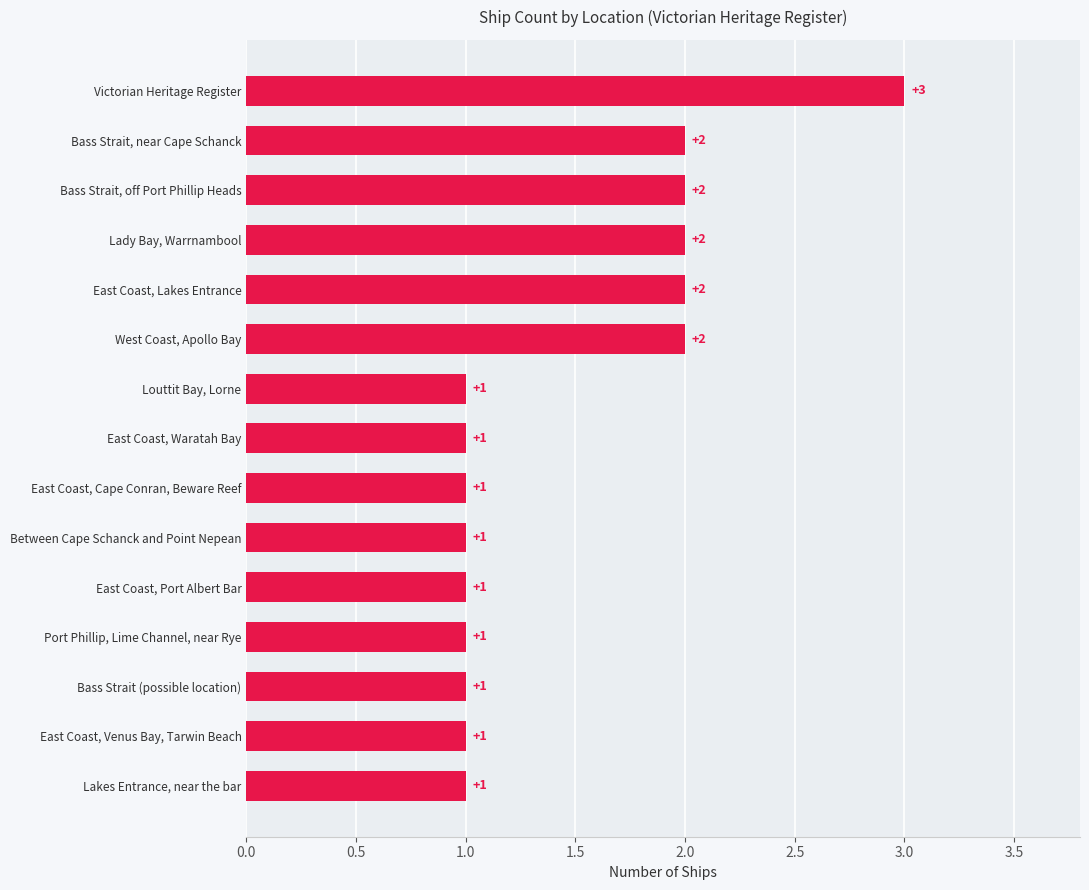

What is the change in value from East Coast, Cape Conran, Beware Reef to Lady Bay, Warrnambool?

+1